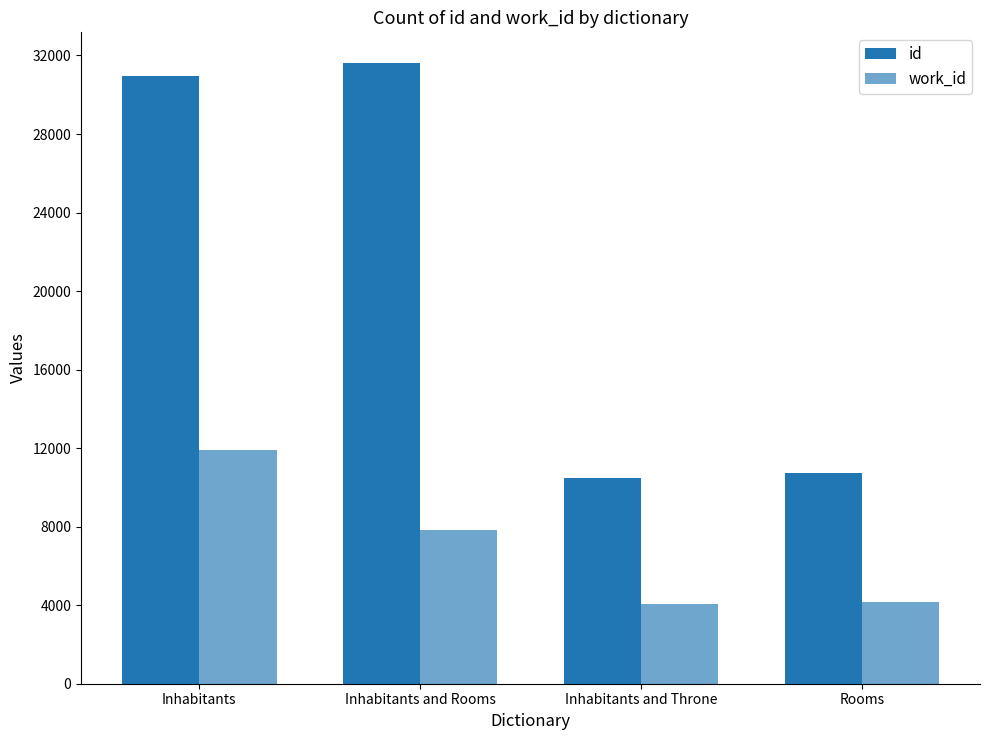

Rank the series at Inhabitants and Throne from lowest to highest value.

work_id, id